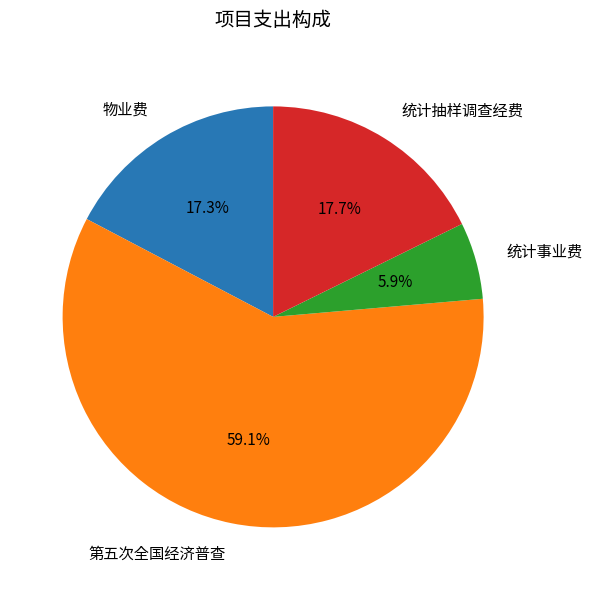

What is the smallest slice in the pie chart?

统计事业费